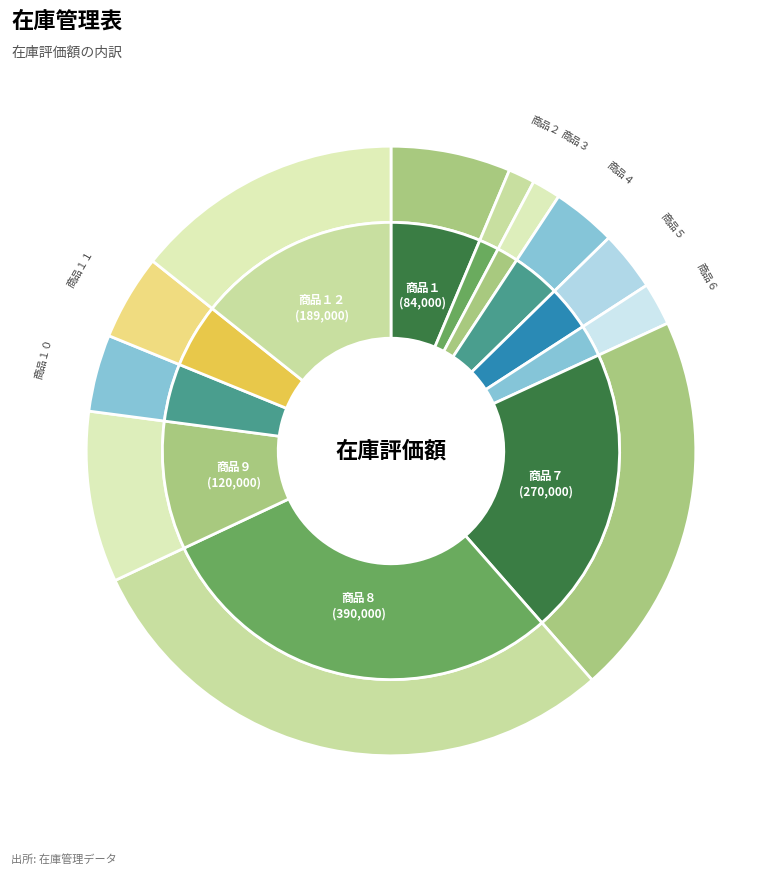

What is the change in value from 商品４ to 商品９?

+75000